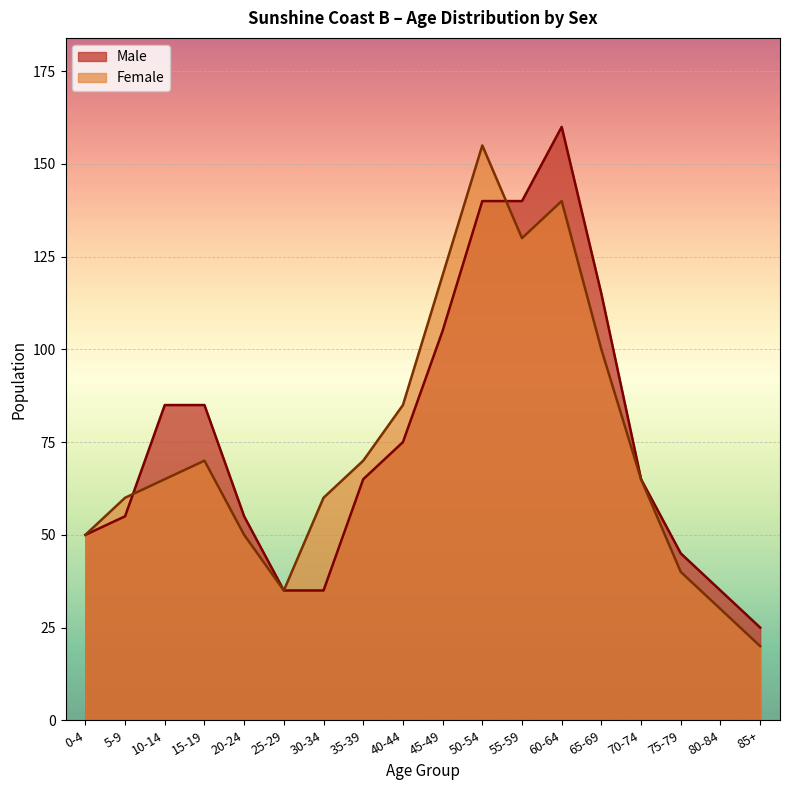

The Male series shows 39 at 10-14. True or false?

False